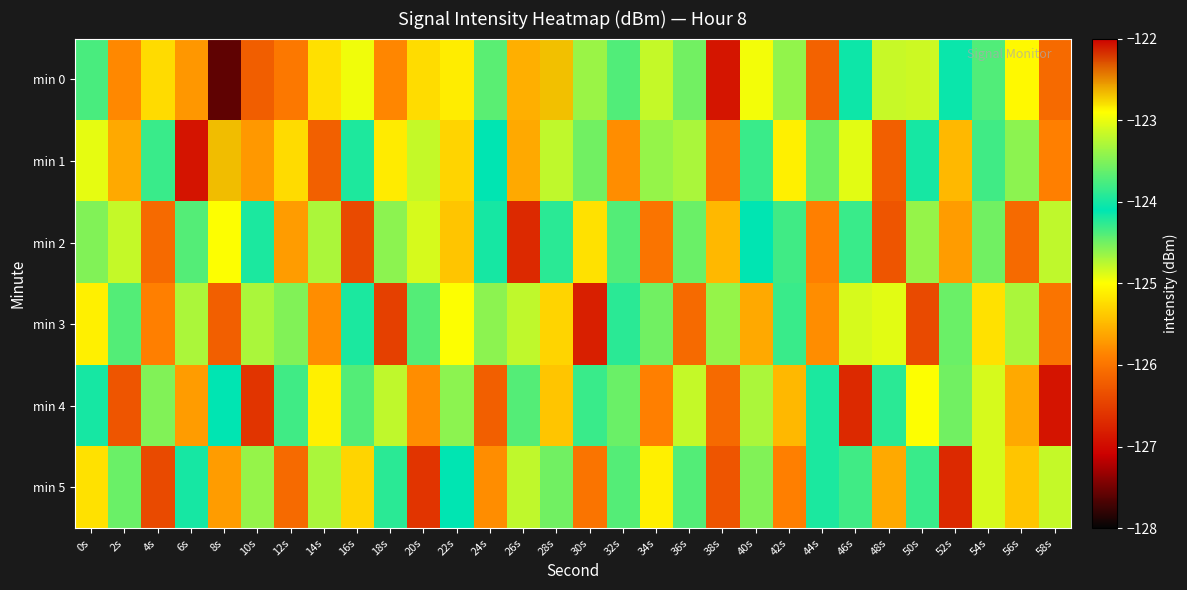

Rank the series by their maximum value, from highest to lowest.

min 1, min 0, min 2, min 3, min 4, min 5